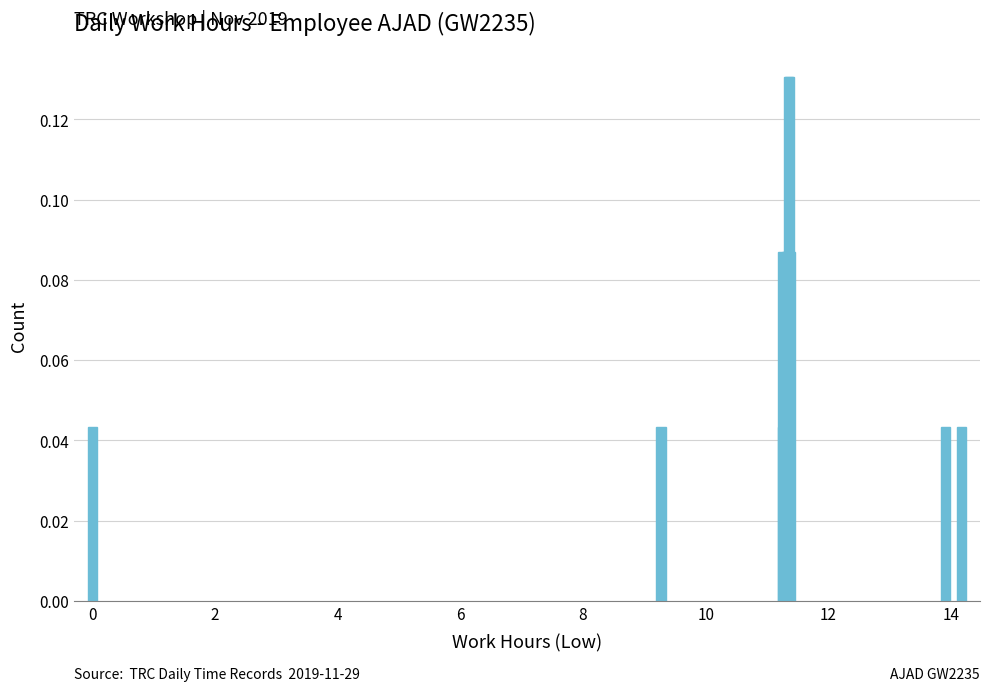

Count the values in the range 0 to 1.

14